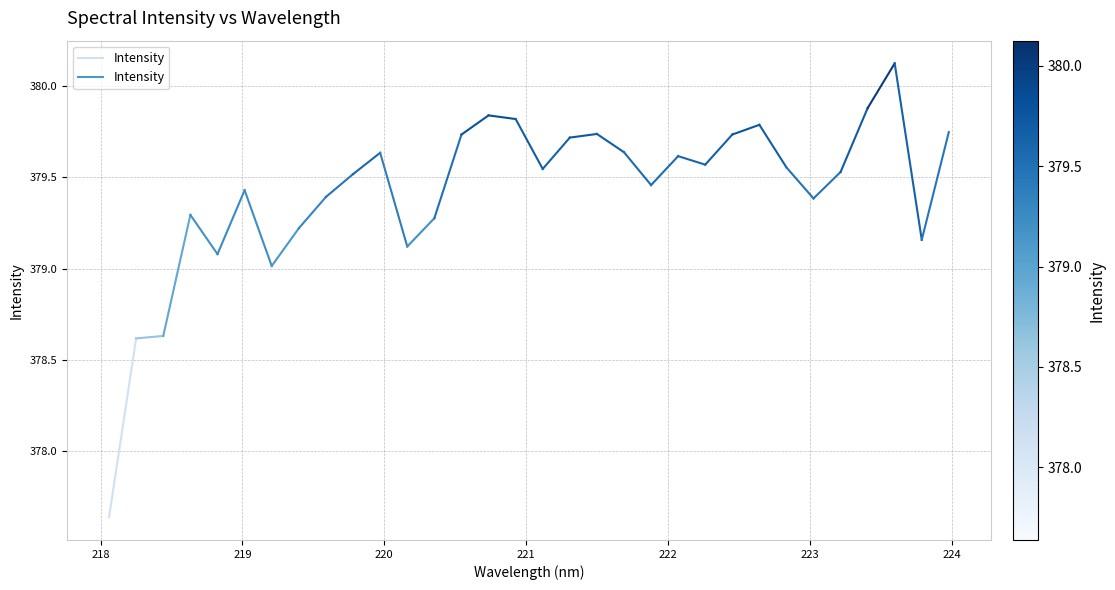

Count the values in the range 377 to 378.

1